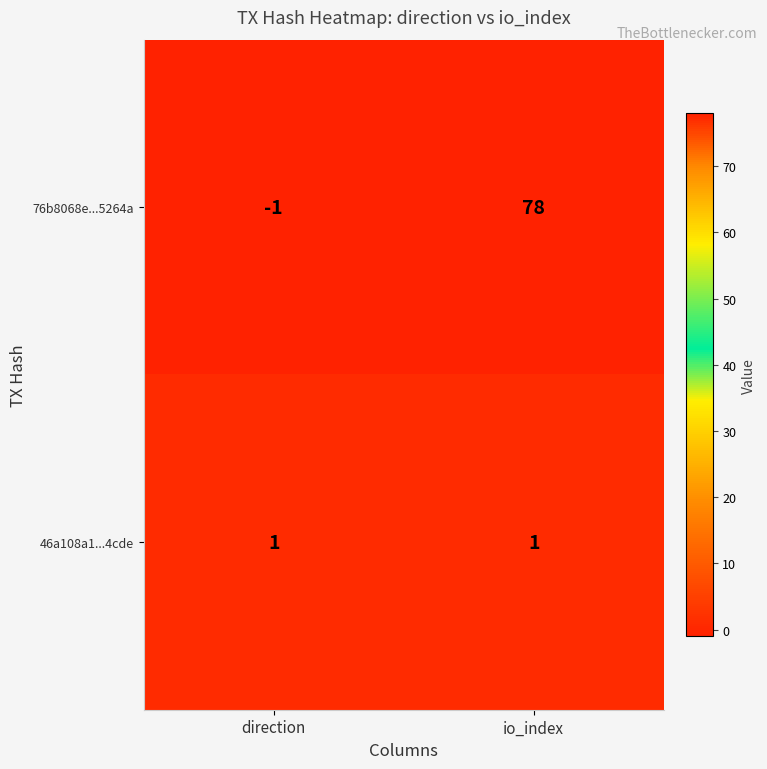

Which category has the lowest value across all series?

direction